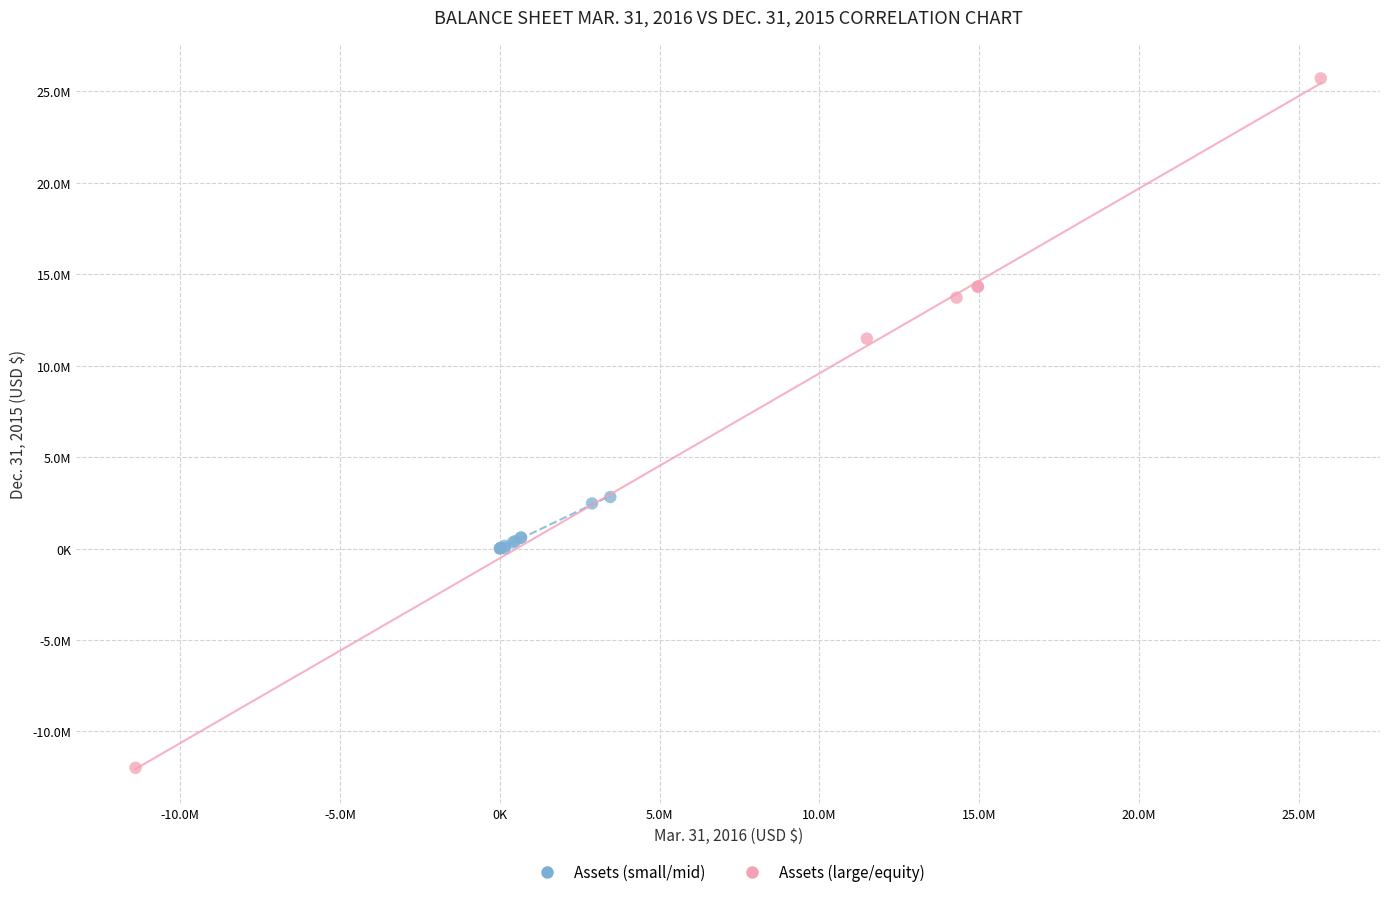

What are all the series names shown in the legend?

Assets (small/mid), Assets (large/equity)